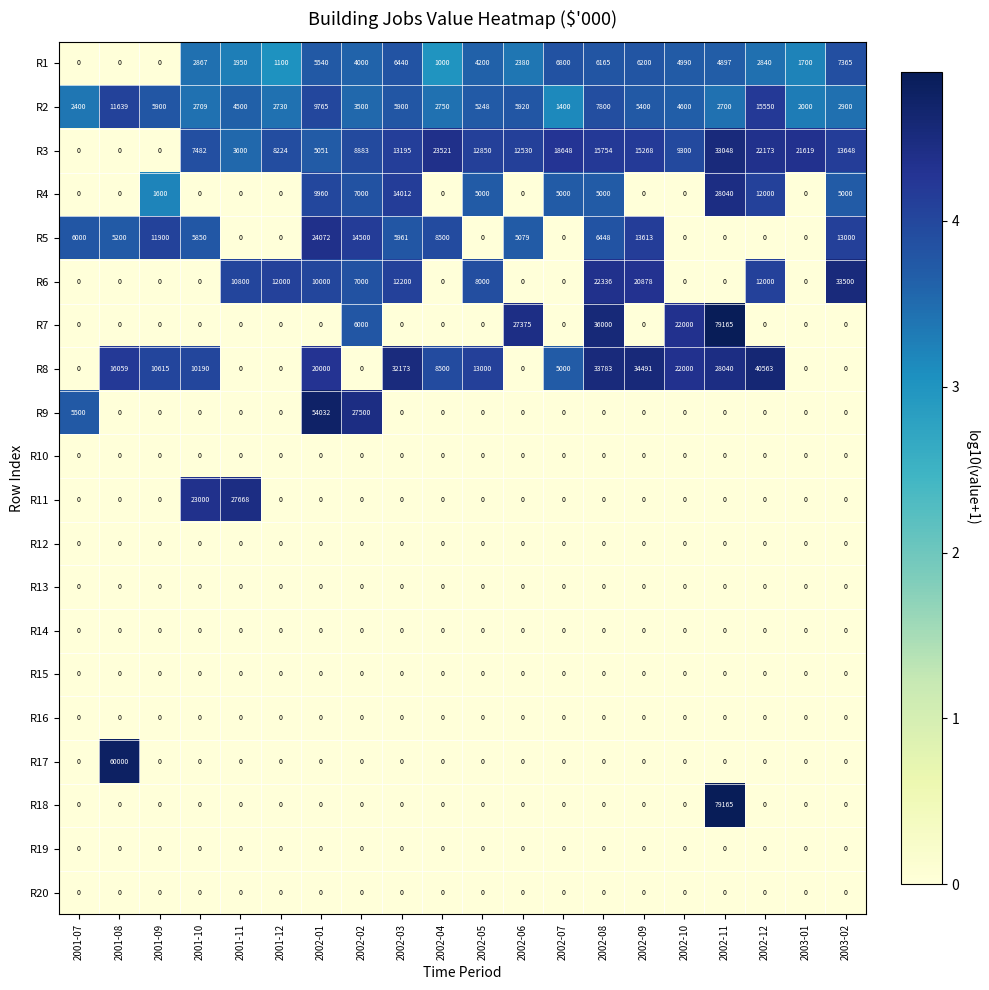

Between 2002-05 and 2002-08, which series saw the biggest shift?

R7